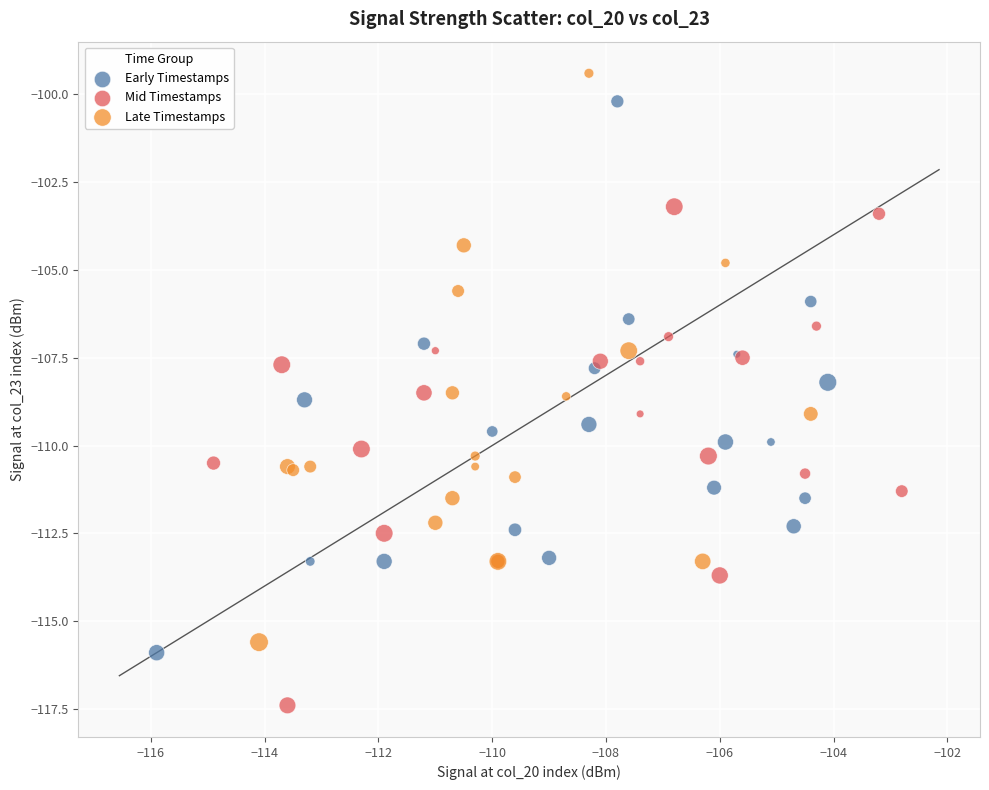

Which series has the largest Y range (max minus min)?

Late Timestamps